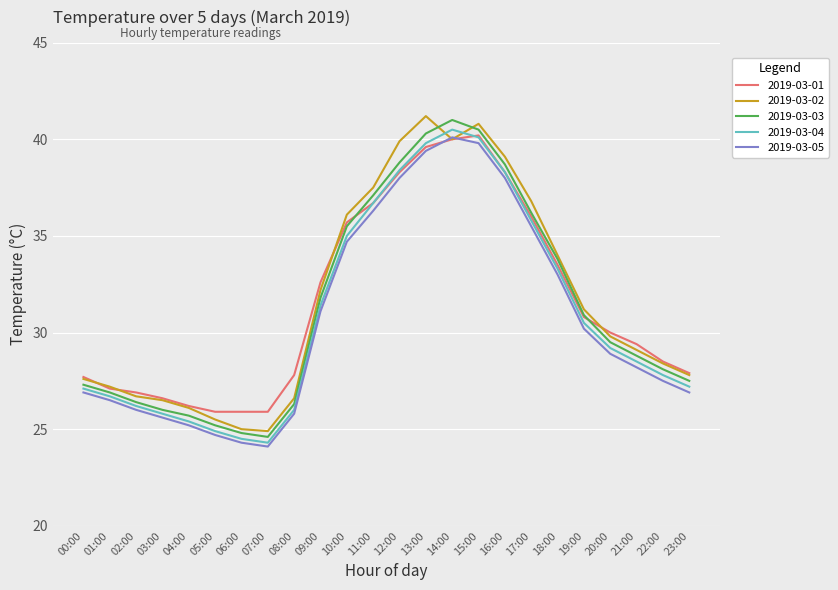

What is the minimum value for 2019-03-04?

24.3